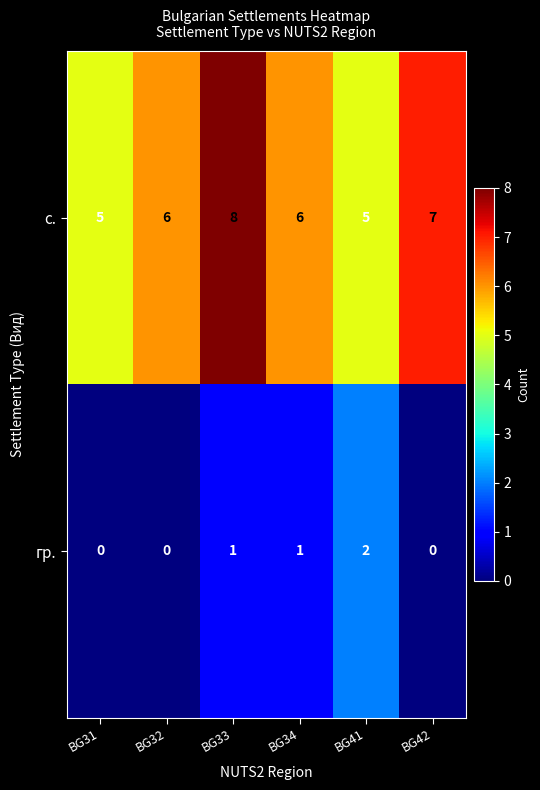

Reading right to left, list all the values displayed in this chart.

с.: 7	5	6	8	6	5
гр.: 0	2	1	1	0	0